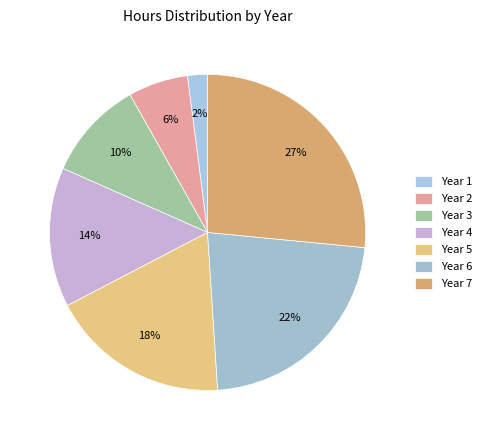

The Year 6 slice represents 22% of the pie. True or false?

True